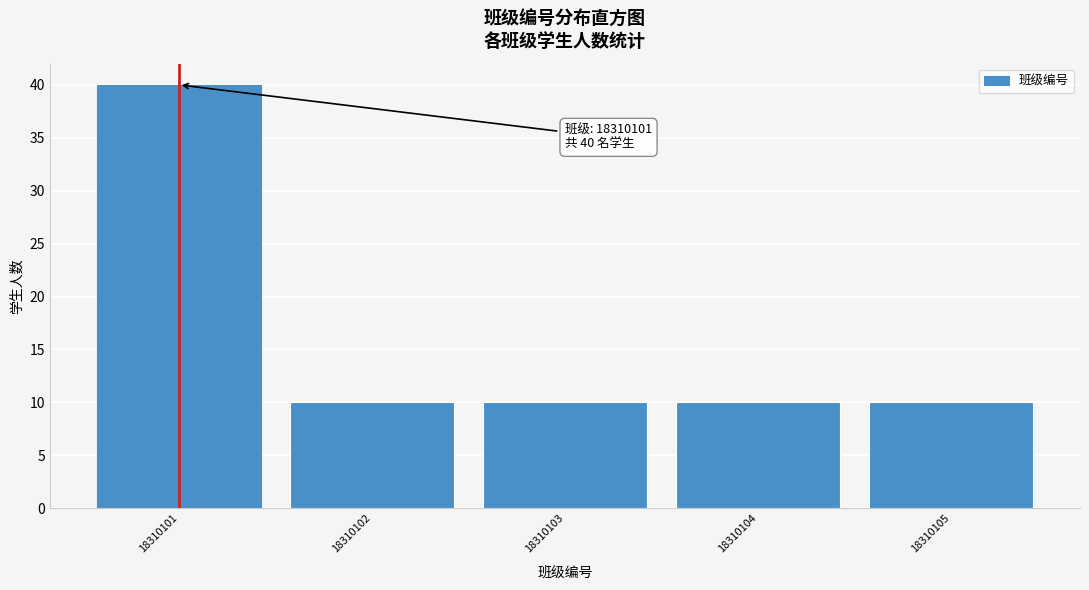

Reading right to left, list all the values displayed in this chart.

18310105=10	18310104=10	18310103=10	18310102=10	18310101=40